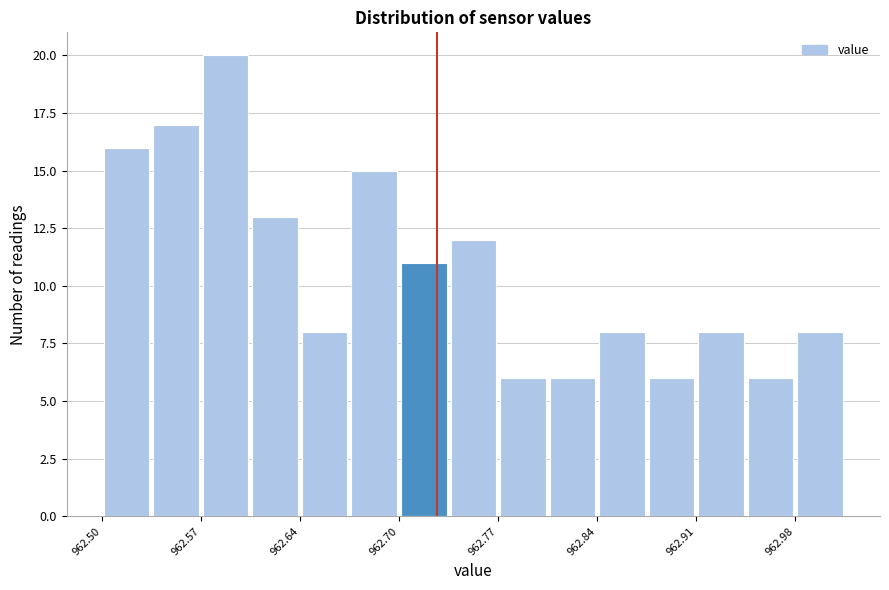

Read against the x-axis, roughly where is the centre of the tallest bar?

962.59